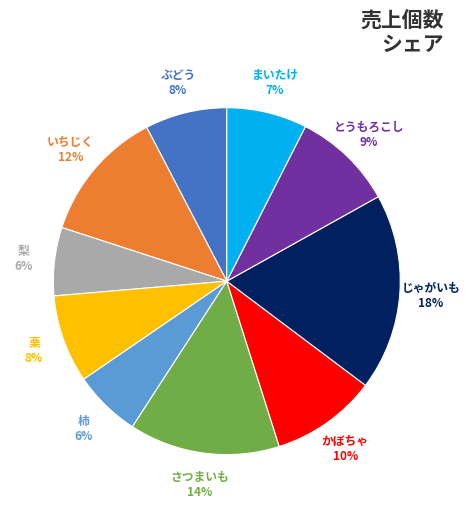

To the nearest percent, what is the average slice percentage?

10%